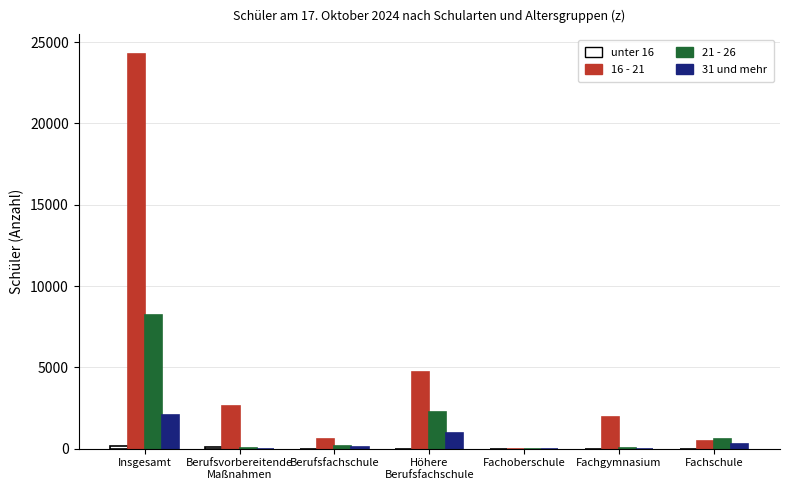

Where does the 16 - 21 series first go above 1976?

Insgesamt